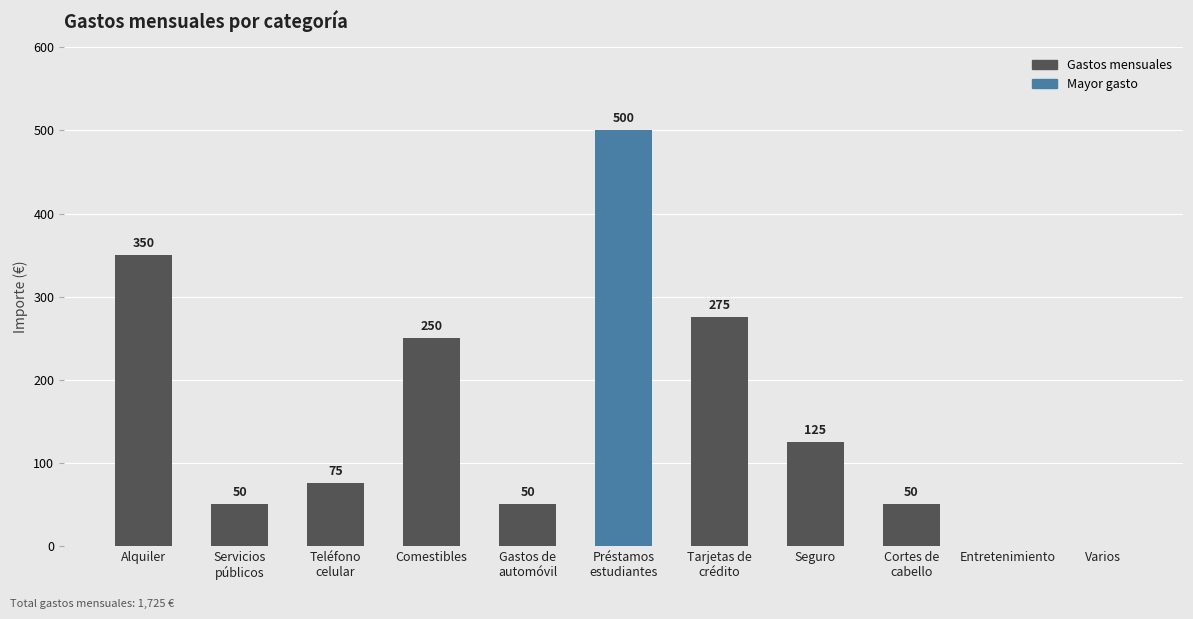

Approximately how many times larger is the value at Préstamos
estudiantes compared to Alquiler?

1.4